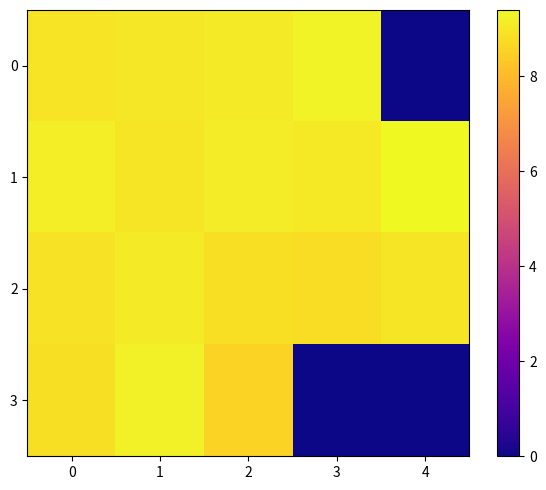

What is the difference between the highest and lowest values at 2?

0.6